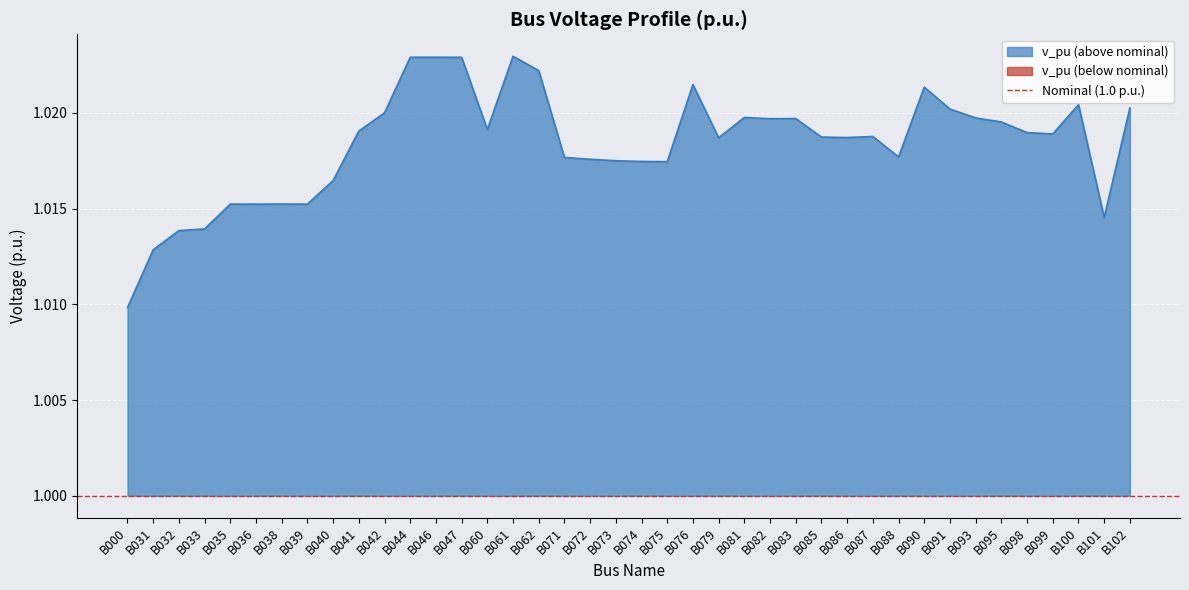

The value at B095 is 0.3. True or false?

False